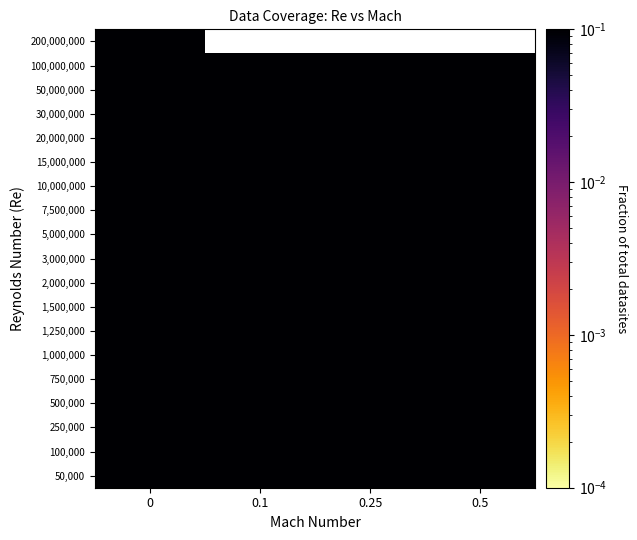

Is it true that 30,000,000 equals 1.6 at 0.25?

False